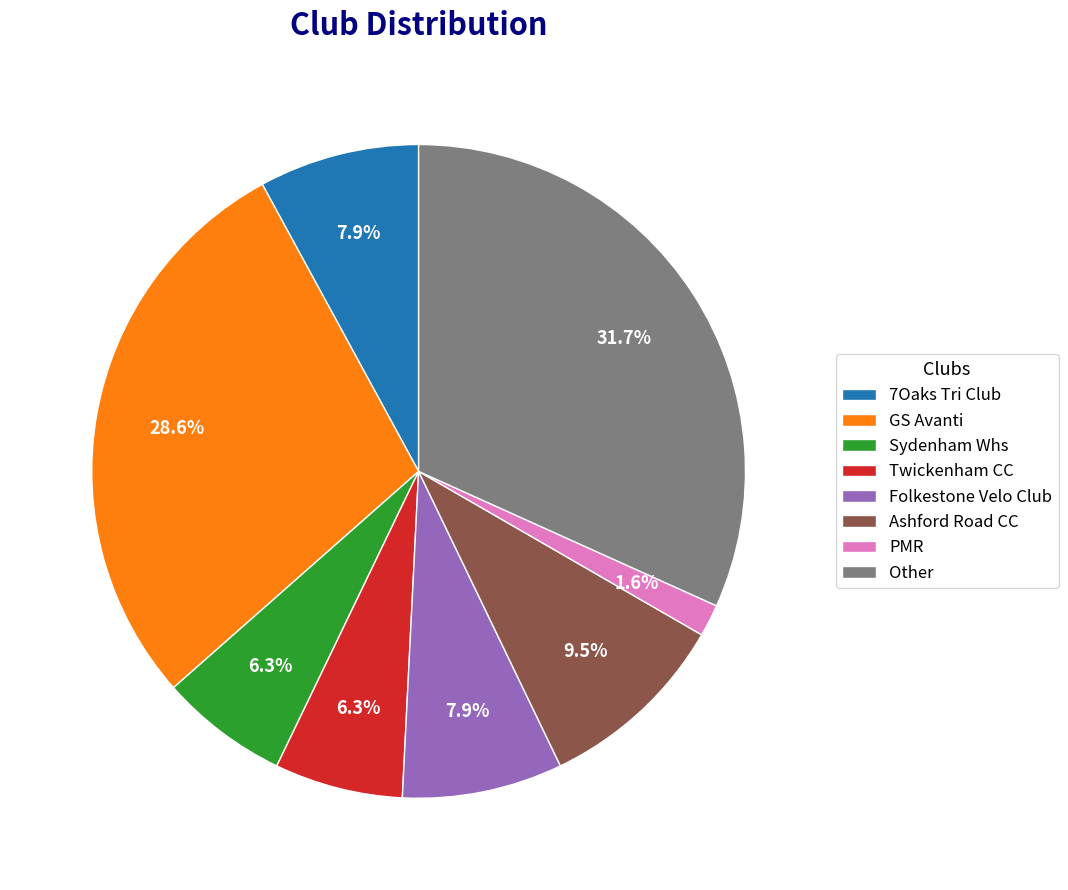

Is it true that Sydenham Whs is 20% of the pie?

False